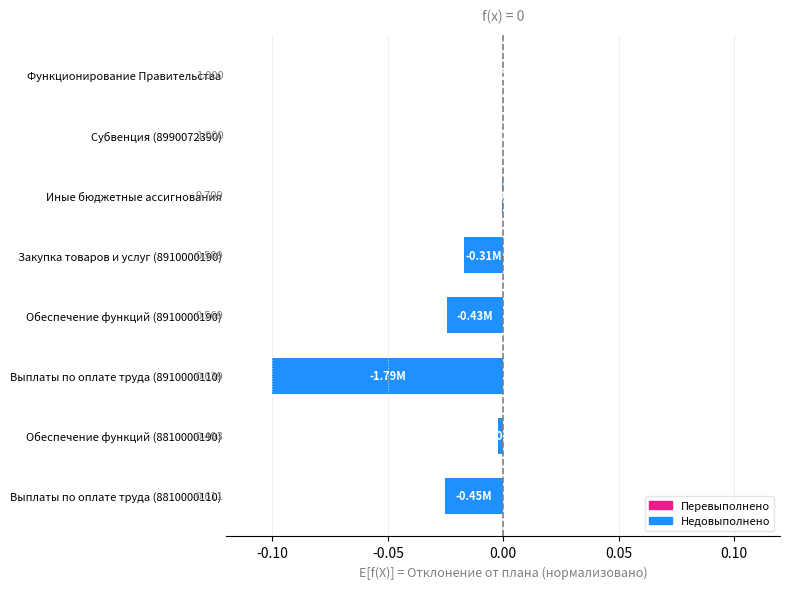

Which has a higher value, Субвенция (8990072390) or Обеспечение функций (8910000190)?

Субвенция (8990072390)